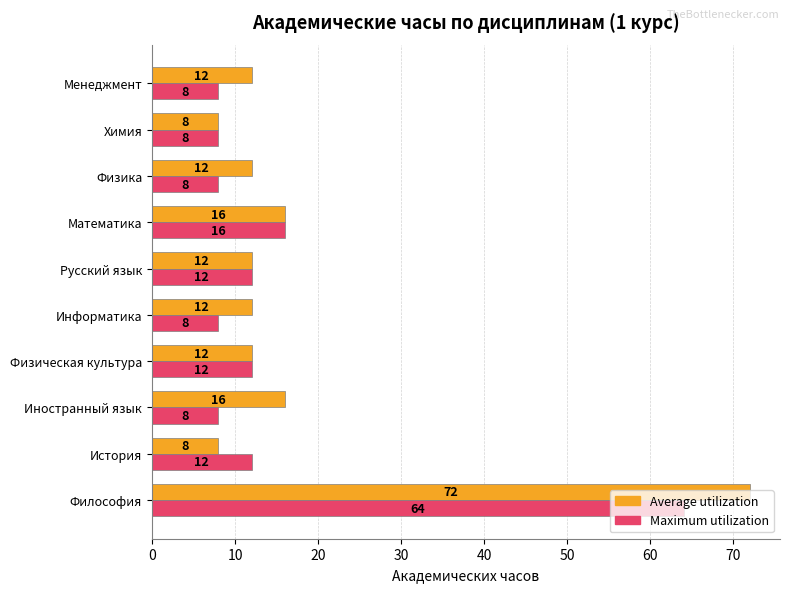

Which series has the largest range (max minus min)?

Average utilization